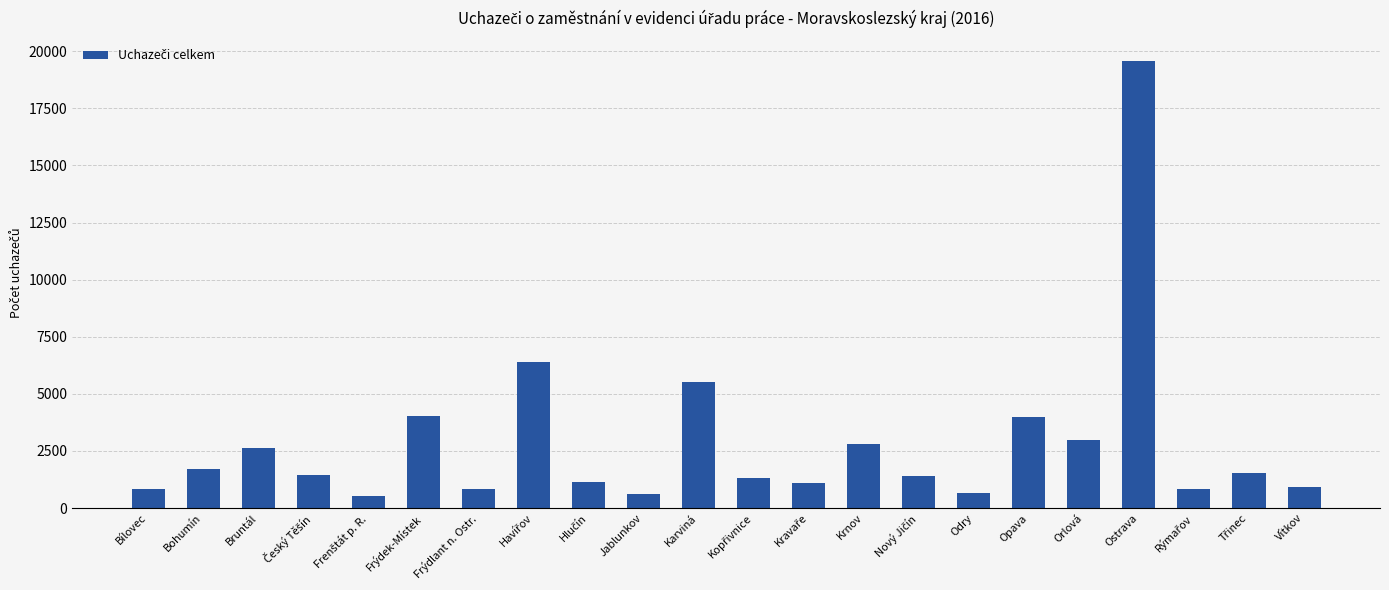

What is the label of the 16th bar from the right?

Frýdlant n. Ostr.